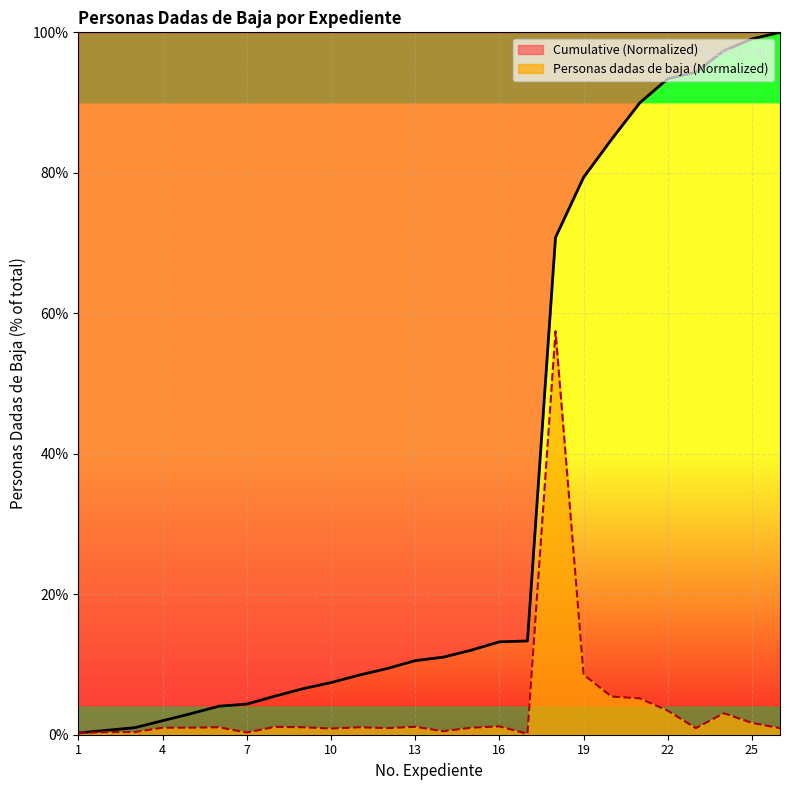

What is the value of the Cumulative point at the 15th from the left?

12.0